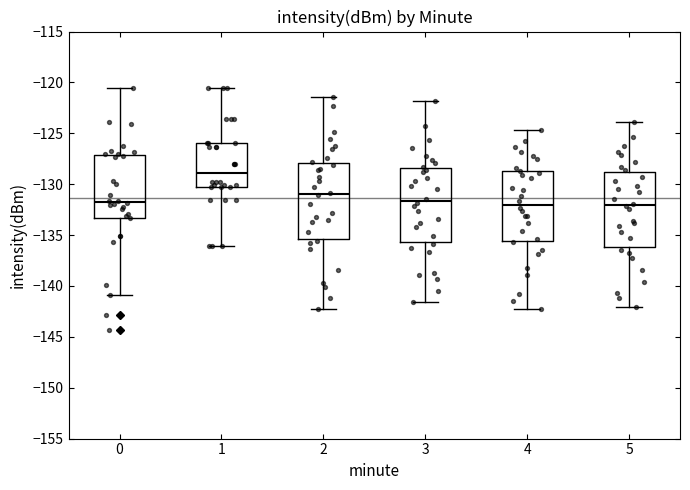

Reading left to right, read every box against the y-axis: the position of its median line, the range the box covers, and the ends of its whiskers. The values are not printed on the chart, so give them approximately, as read against the axis.

0: median -132.0, box -133.5 to -127.0, whiskers -141.0 to -120.5
1: median -129.0, box -130.0 to -126.0, whiskers -136.0 to -120.5
2: median -131.0, box -135.5 to -128.0, whiskers -142.5 to -121.5
3: median -131.5, box -135.5 to -128.5, whiskers -141.5 to -122.0
4: median -132.0, box -135.5 to -128.5, whiskers -142.5 to -124.5
5: median -132.0, box -136.0 to -129.0, whiskers -142.0 to -124.0